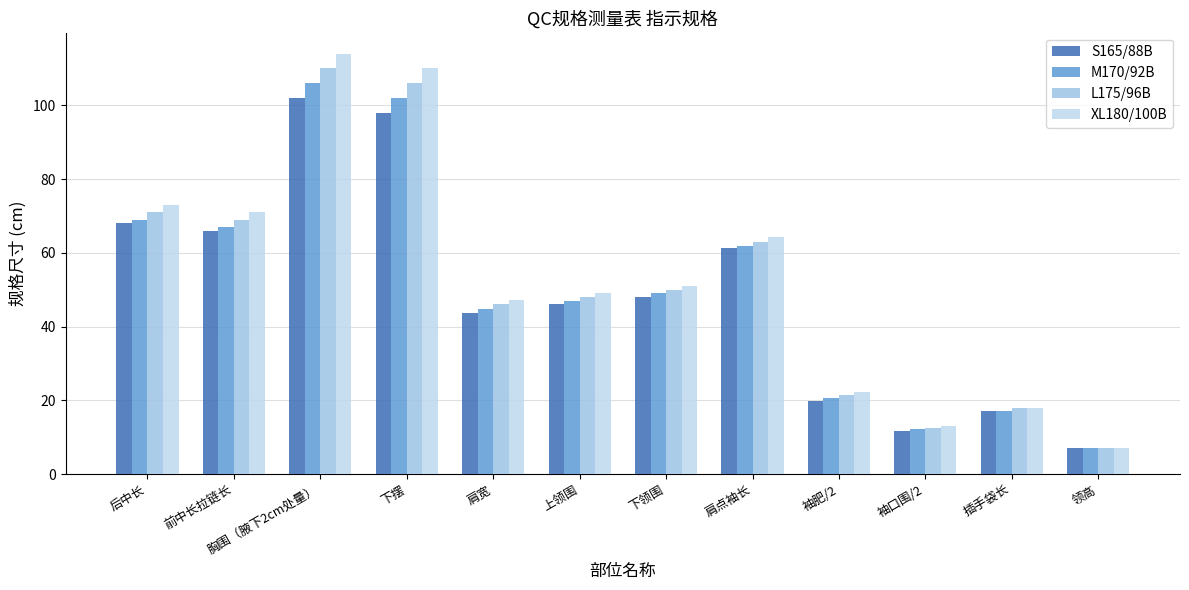

How many groups of bars are there?

12